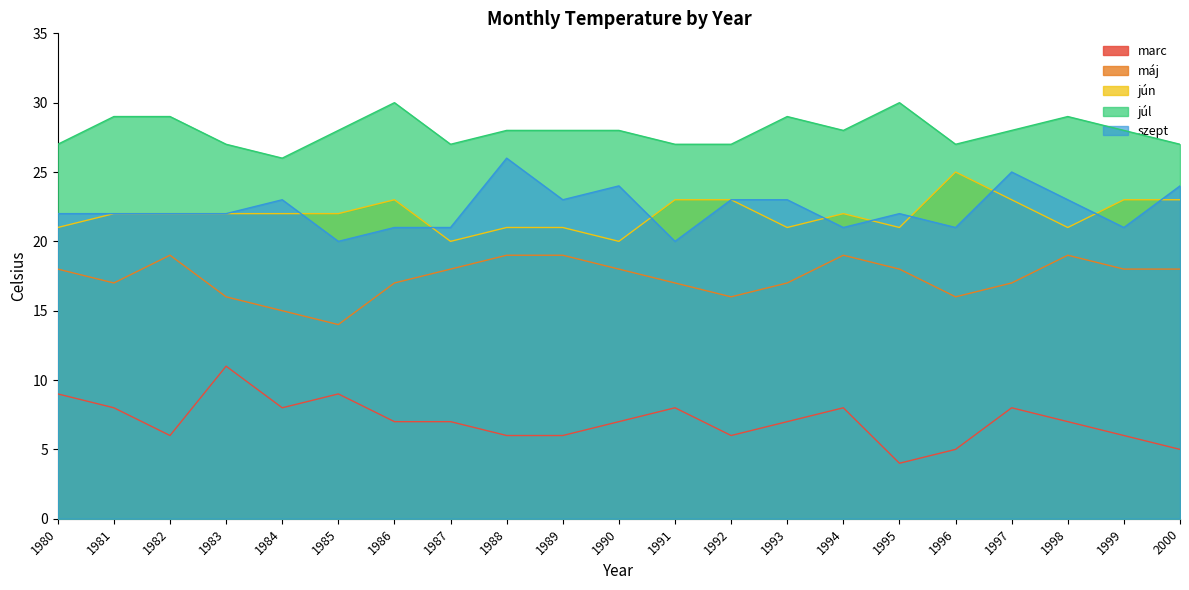

What is the total value across all series at 1984?

94